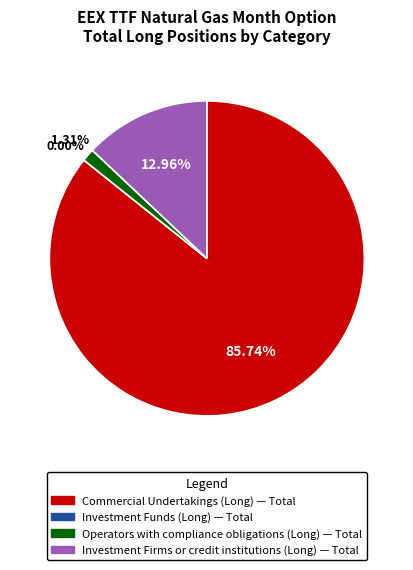

To the nearest percent, what is the difference between the largest and smallest slice percentages?

86%